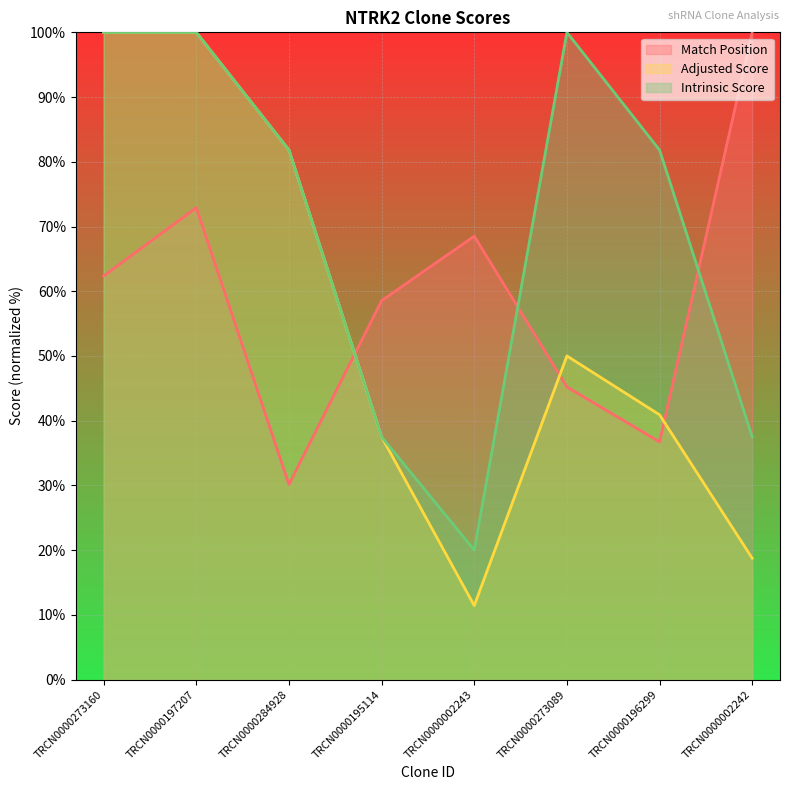

What is the sum of the Adjusted Score values at TRCN0000197207 and TRCN0000284928?

181.8